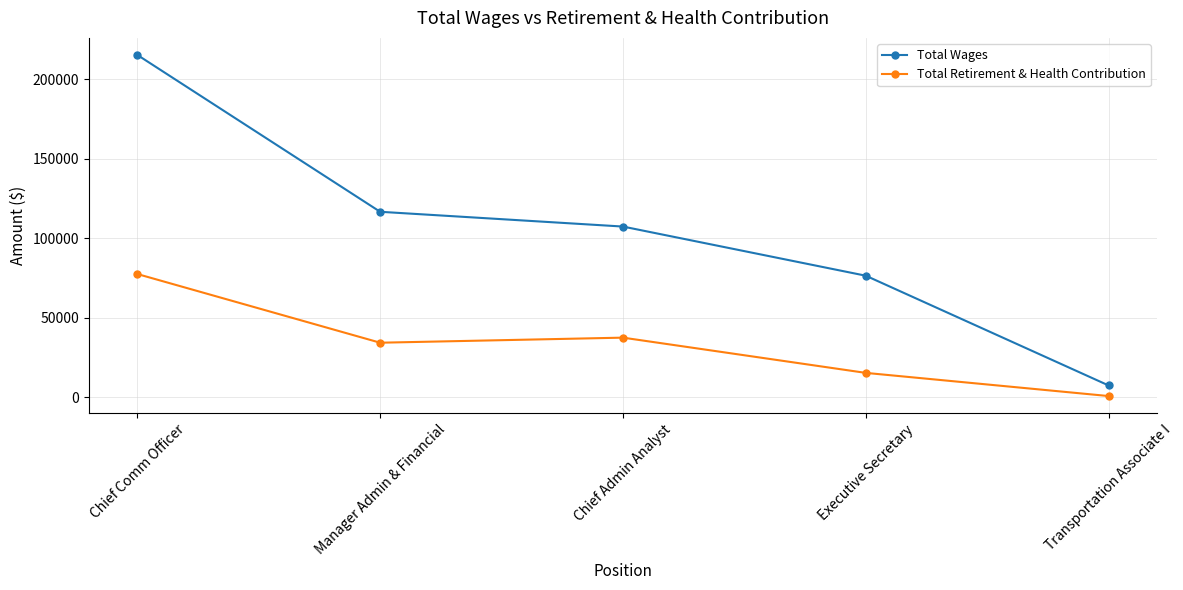

How many lines are shown in the chart?

2